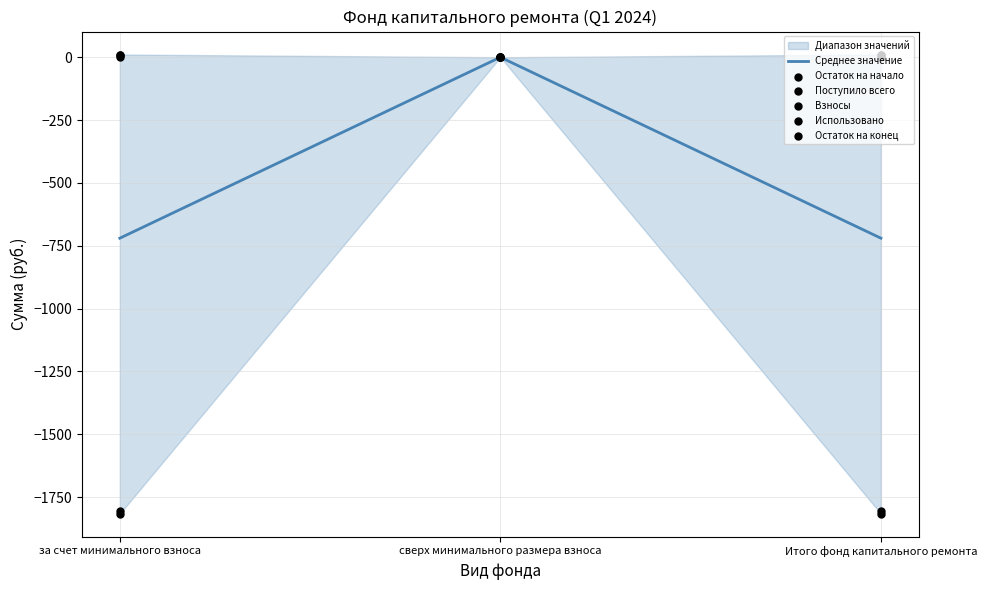

The Среднее значение series shows -720.1 at за счет минимального взноса. True or false?

True